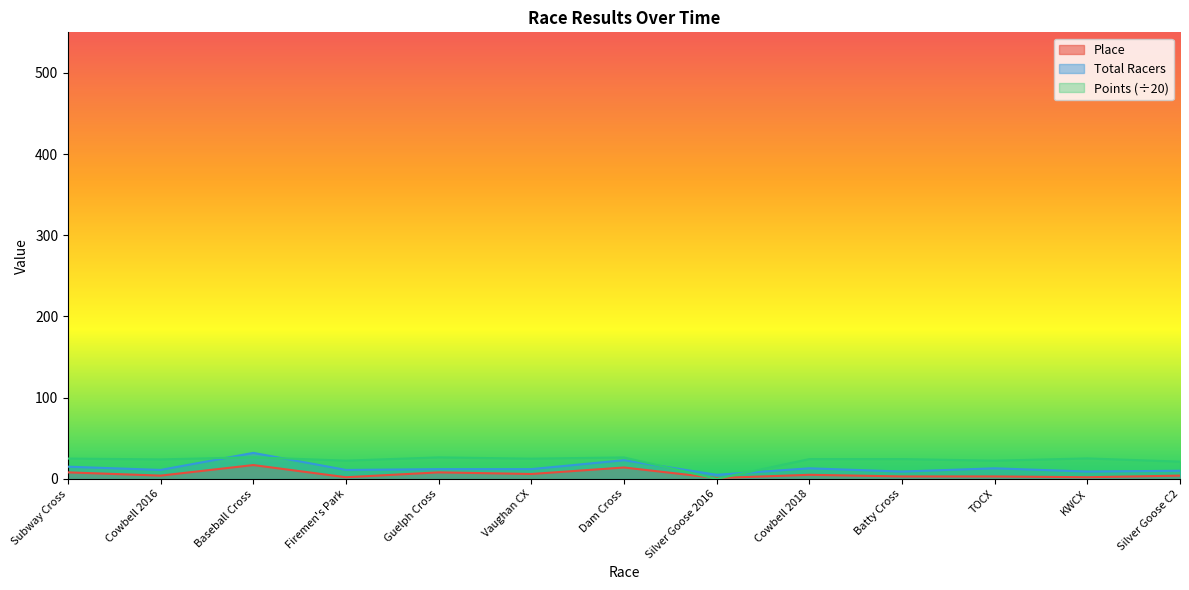

Rank the series by their average value, from lowest to highest.

Place, Total Racers, Points (÷20)